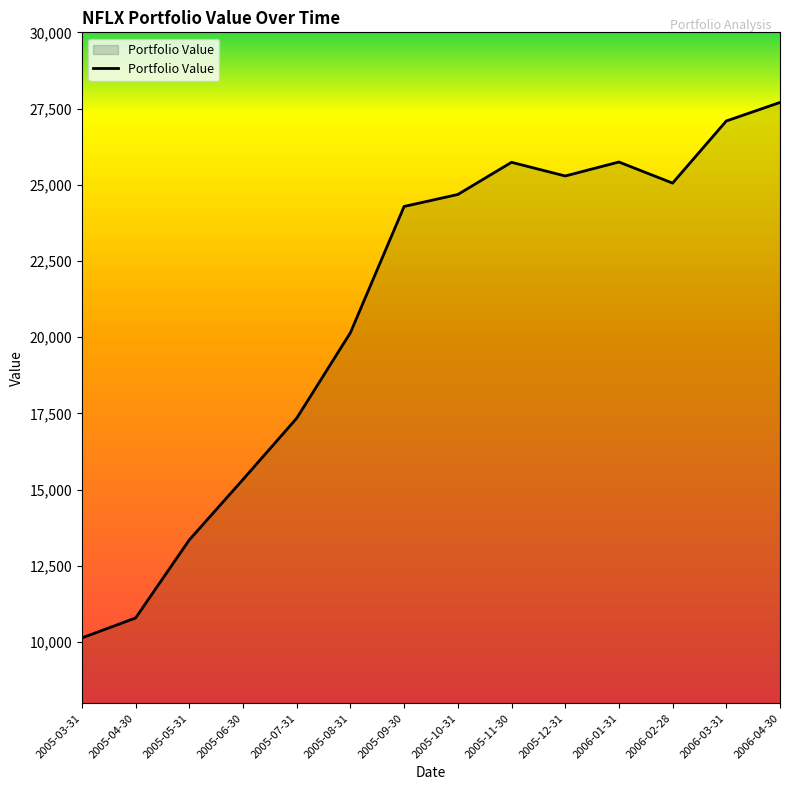

The value at 2005-07-31 is 8722.7. True or false?

False